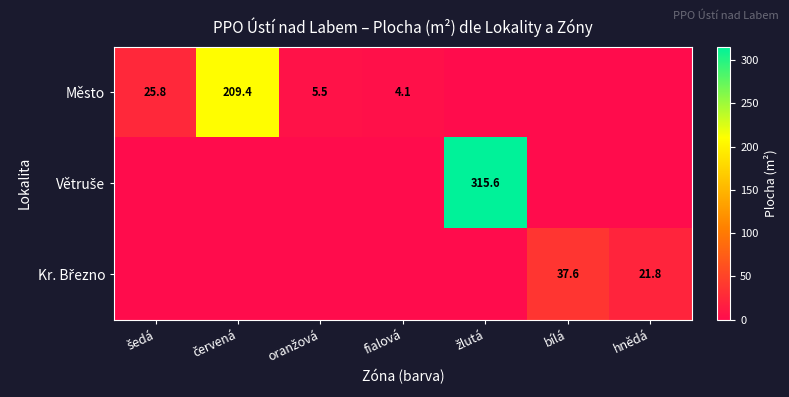

What is the total value across all series at oranžová?

5.5